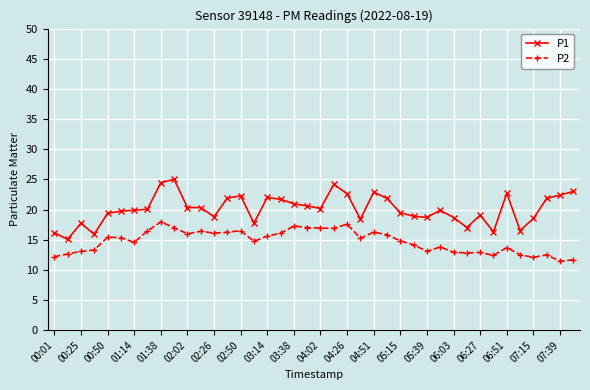

Which series has the largest range (max minus min)?

P1